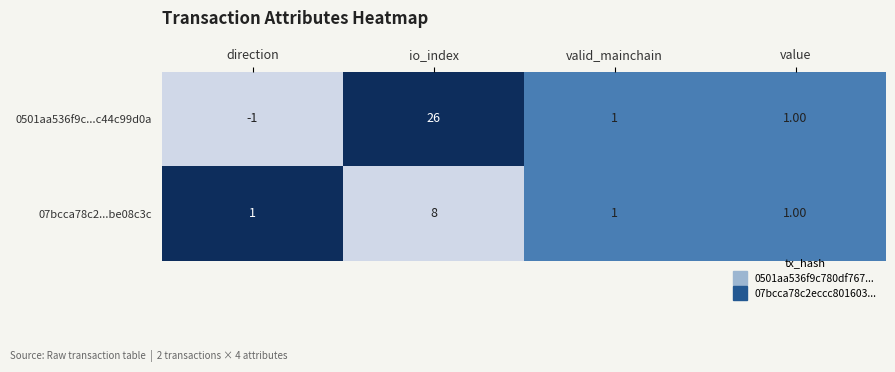

At which category does the chart reach its minimum across all series?

direction